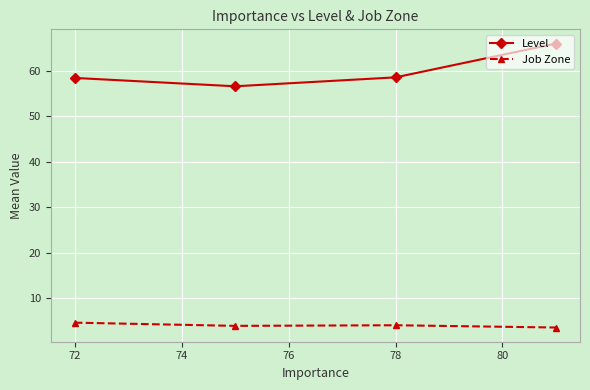

Rank the series by their maximum value, from lowest to highest.

Job Zone, Level